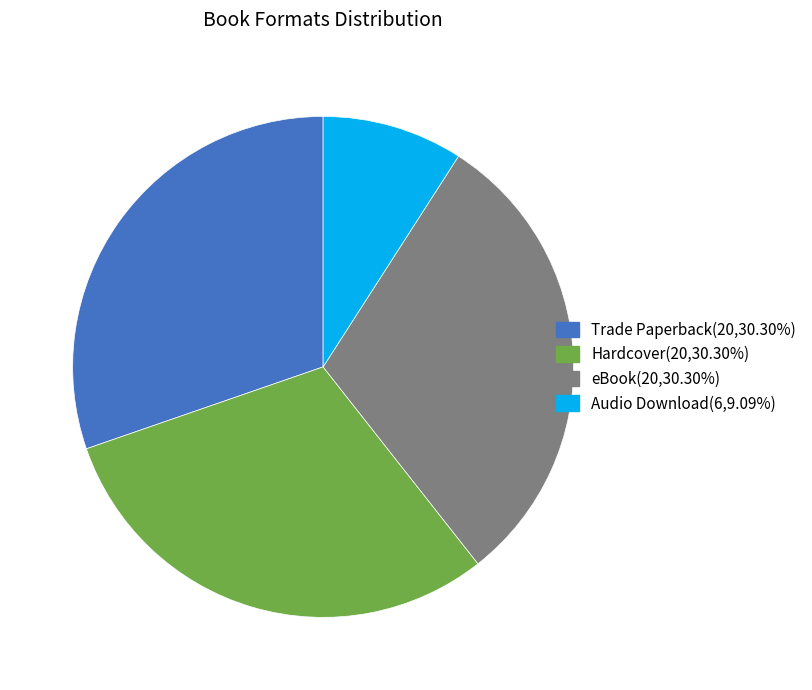

Which slice is the smallest?

Audio Download